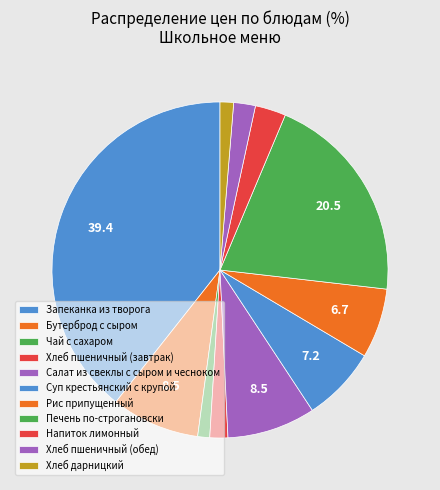

How many slices are in this pie chart?

11